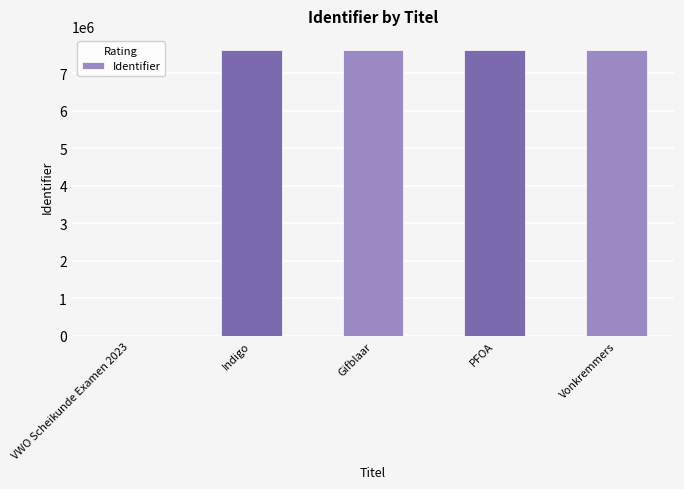

The value at VWO Scheikunde Examen 2023 is 3550987. True or false?

False